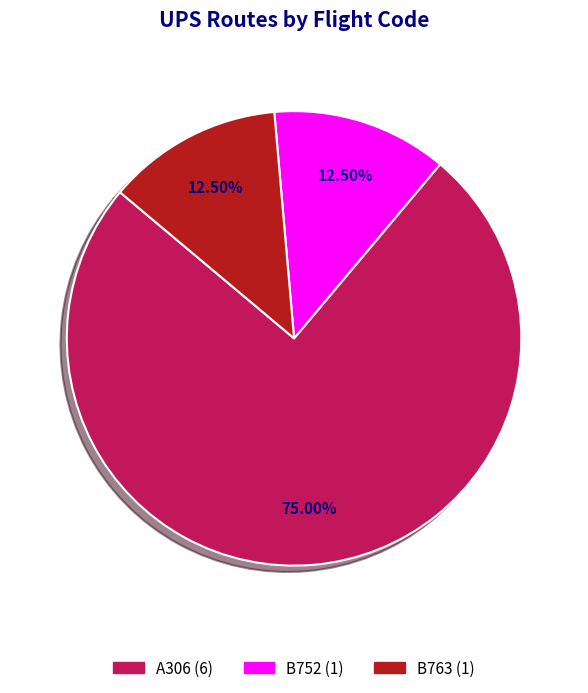

Is there a majority slice in this chart?

Yes